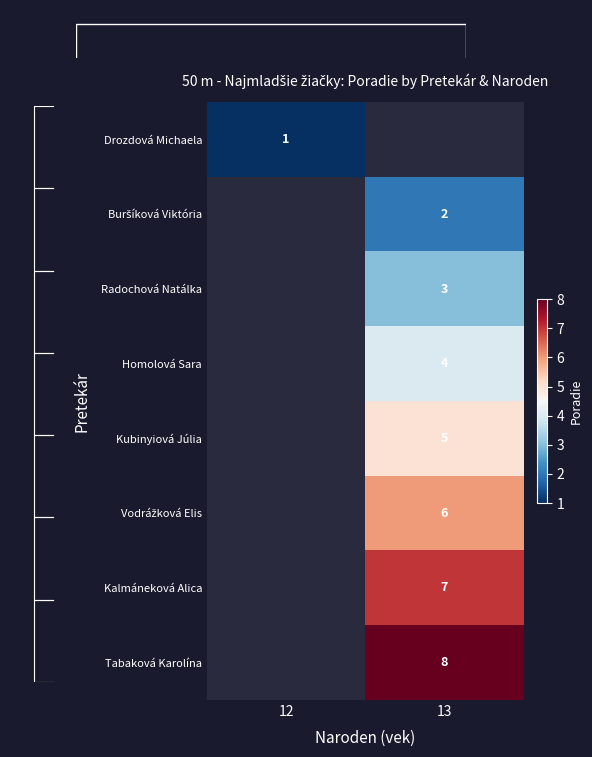

The value of Radochová Natálka at 13 is 3. True or false?

True